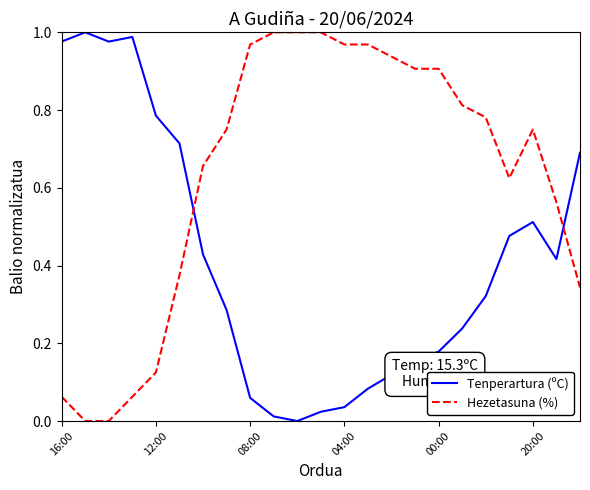

How many values in the Tenperartura (ºC) series exceed 0?

22